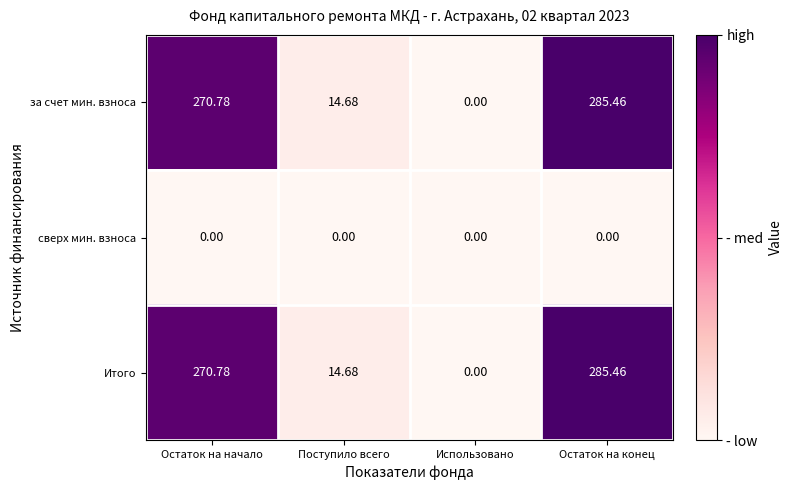

At which category is the sum across all series the highest?

Остаток на конец